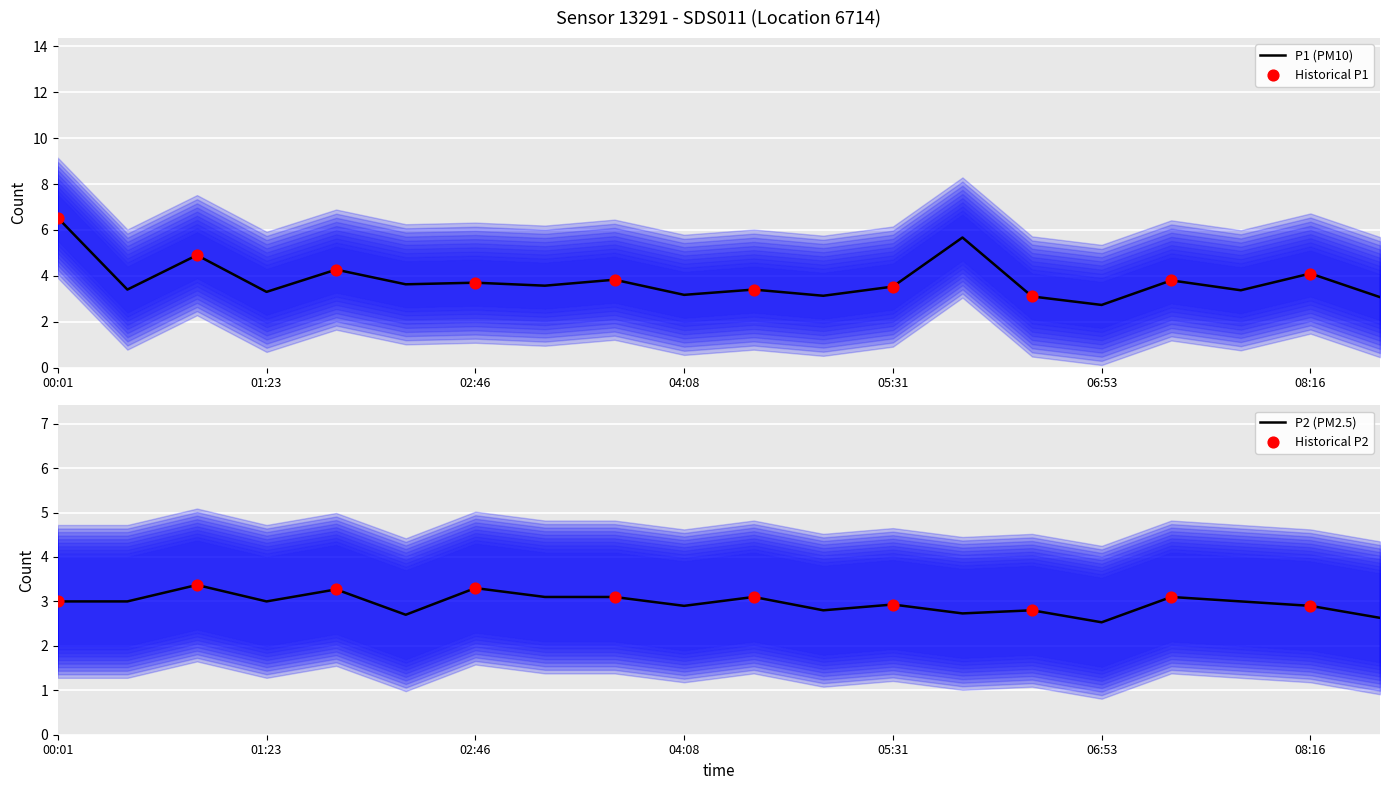

At which category is the sum across all series the highest?

00:01